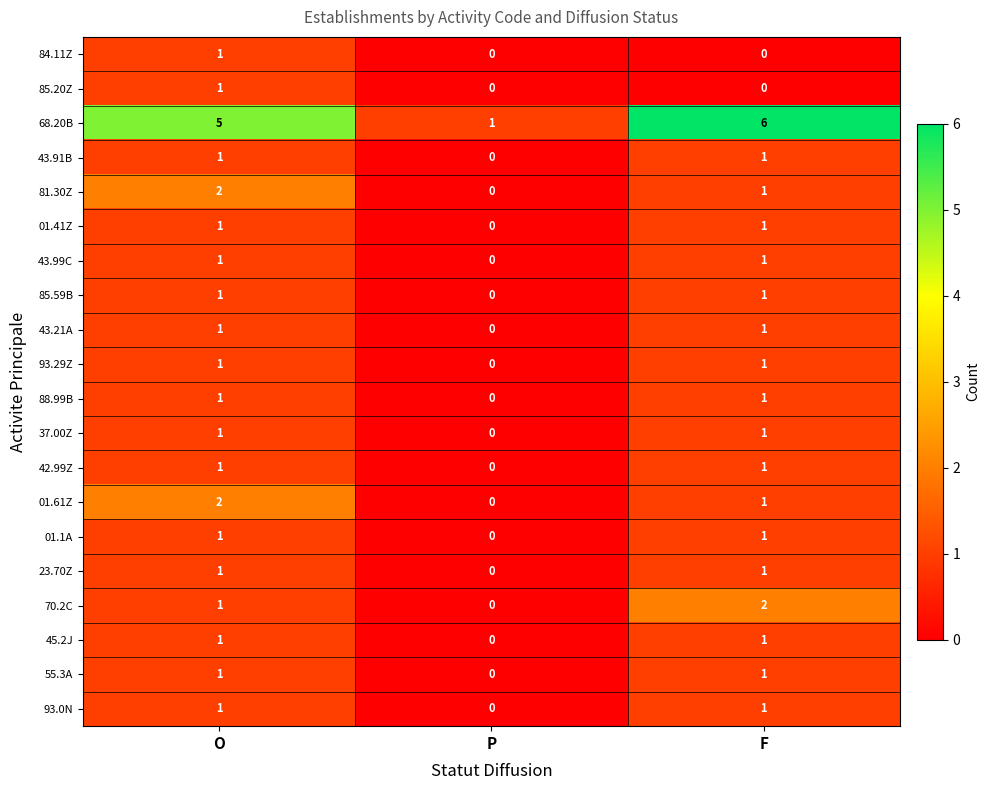

Between P and F, which series saw the biggest shift?

68.20B